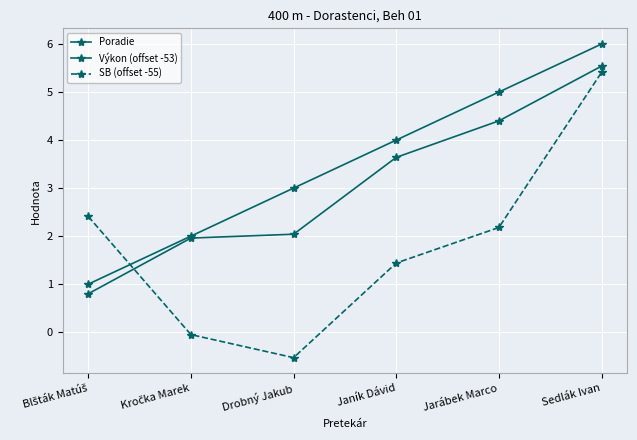

How many distinct data groups are displayed?

3